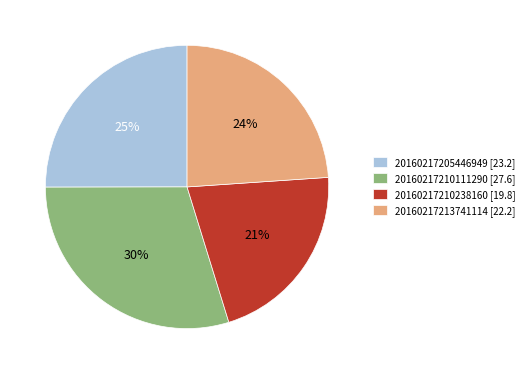

Is 20160217205446949 the majority of the pie?

No